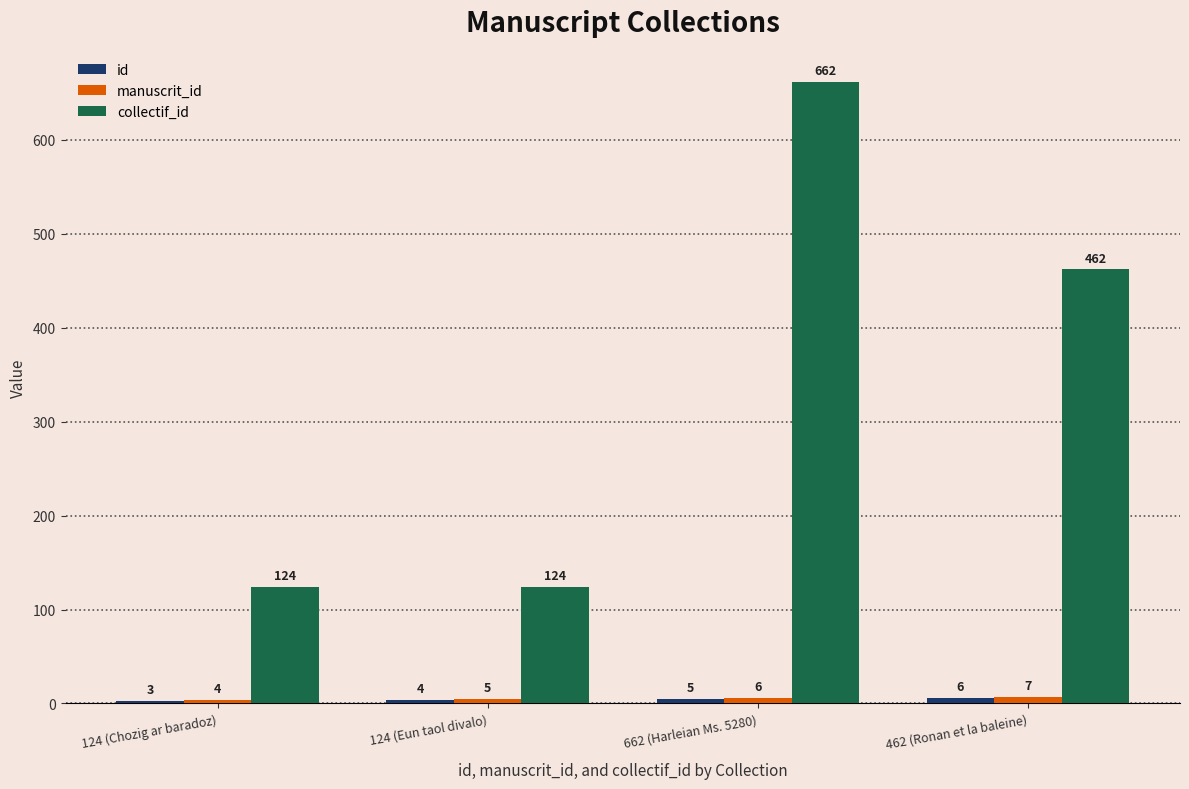

What is the spread (max minus min) of values at 662 (Harleian Ms. 5280)?

657